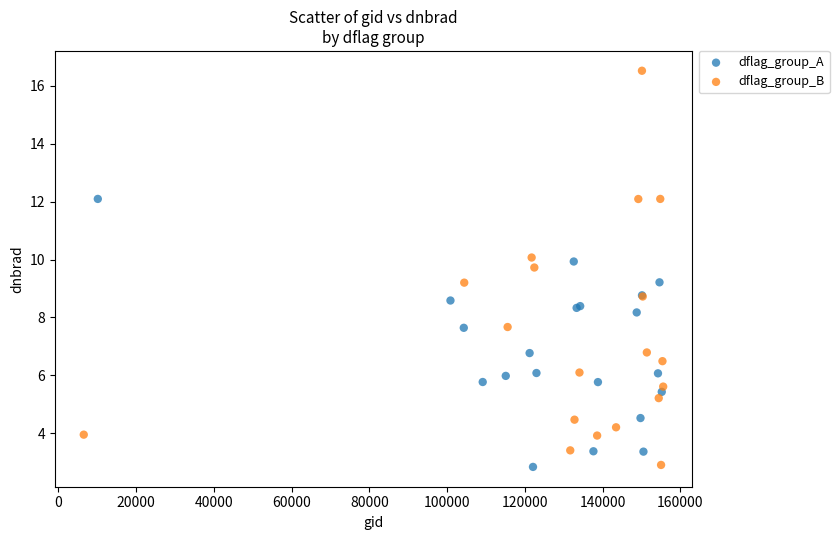

Which series has the widest spread of Y values?

dflag_group_B